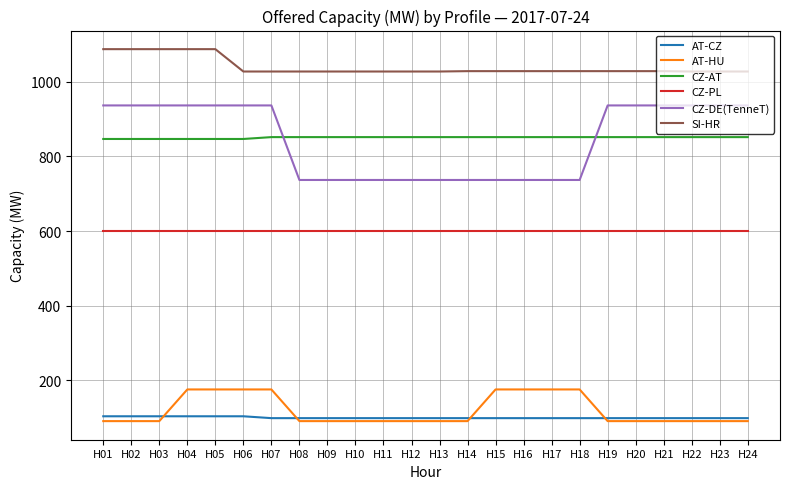

Does the chart display data point markers on the line(s)?

No